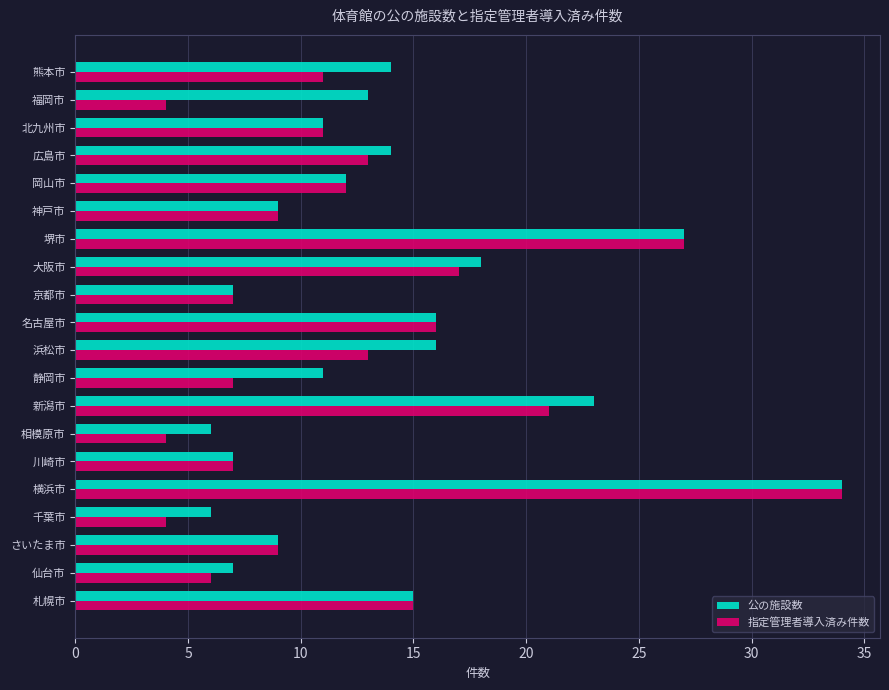

How many data points does each series have?

20